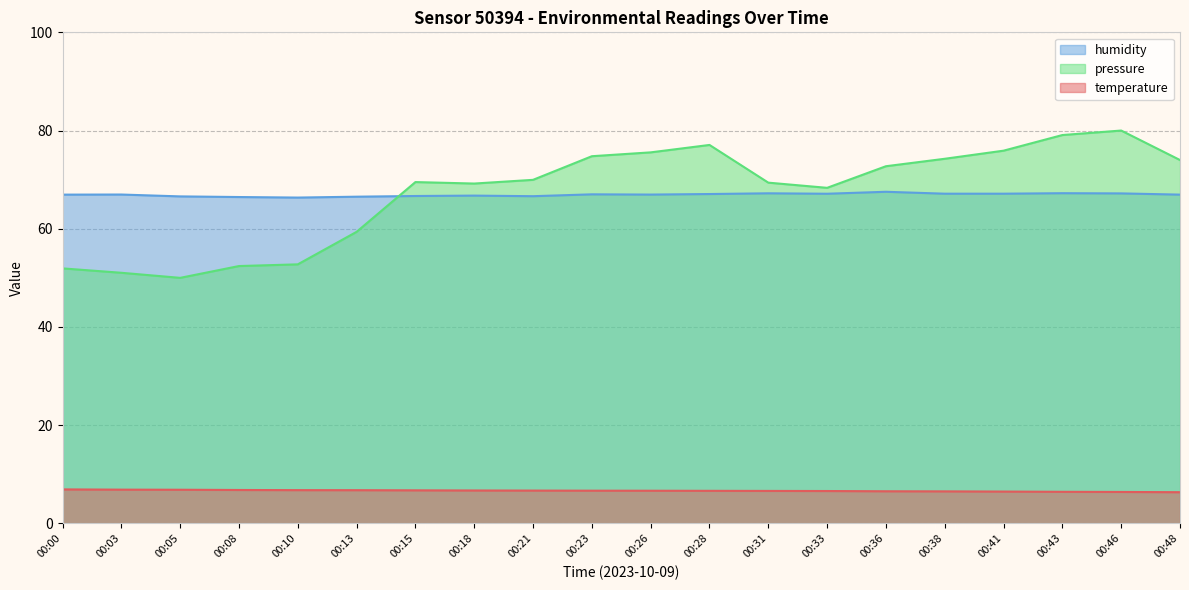

Reading left to right, list all the values displayed in this chart.

temperature: 00:00=6.9	00:03=6.9	00:05=6.8	00:08=6.8	00:10=6.8	00:13=6.8	00:15=6.7	00:18=6.7	00:21=6.7	00:23=6.7	00:26=6.7	00:28=6.6	00:31=6.6	00:33=6.6	00:36=6.5	00:38=6.5	00:41=6.5	00:43=6.4	00:46=6.4	00:48=6.3
humidity: 00:00=67.0	00:03=67.0	00:05=66.6	00:08=66.5	00:10=66.3	00:13=66.5	00:15=66.7	00:18=66.8	00:21=66.6	00:23=67.0	00:26=67.0	00:28=67.1	00:31=67.2	00:33=67.1	00:36=67.5	00:38=67.1	00:41=67.1	00:43=67.2	00:46=67.2	00:48=67.0
pressure_norm: 00:00=51.9	00:03=51.0	00:05=50.0	00:08=52.4	00:10=52.7	00:13=59.4	00:15=69.5	00:18=69.2	00:21=70.0	00:23=74.8	00:26=75.6	00:28=77.1	00:31=69.4	00:33=68.3	00:36=72.7	00:38=74.3	00:41=75.9	00:43=79.1	00:46=80.0	00:48=74.0